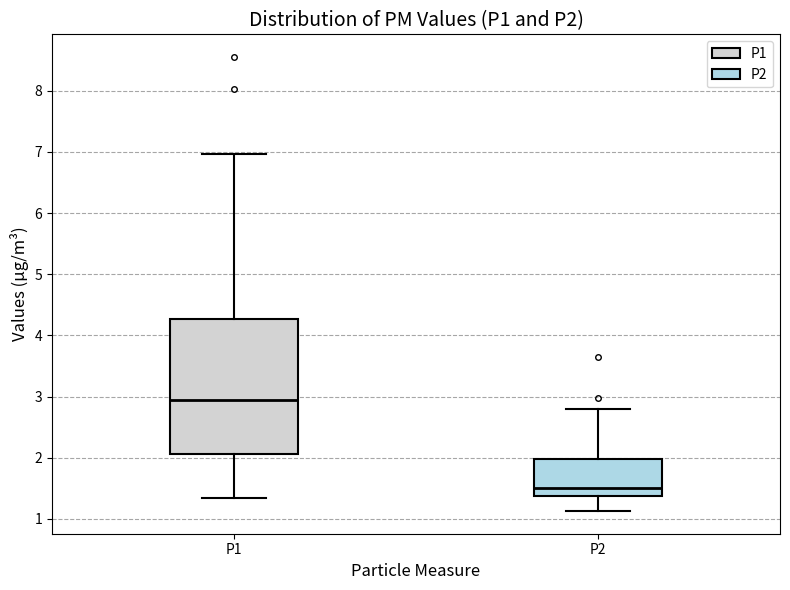

Reading left to right, transcribe this box plot: for each box, give where its median line is, the range the box spans, and where its two whiskers end, as read against the y-axis. The values are not printed on the chart, so give them approximately, as read against the axis.

P1: median 3.0, box 2.1 to 4.3, whiskers 1.4 to 7.0
P2: median 1.5, box 1.4 to 2.0, whiskers 1.1 to 2.8